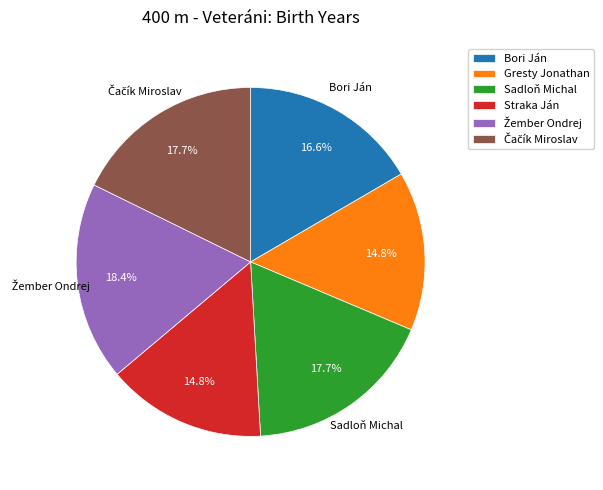

Which has a higher value, Sadloň Michal or Straka Ján?

Sadloň Michal